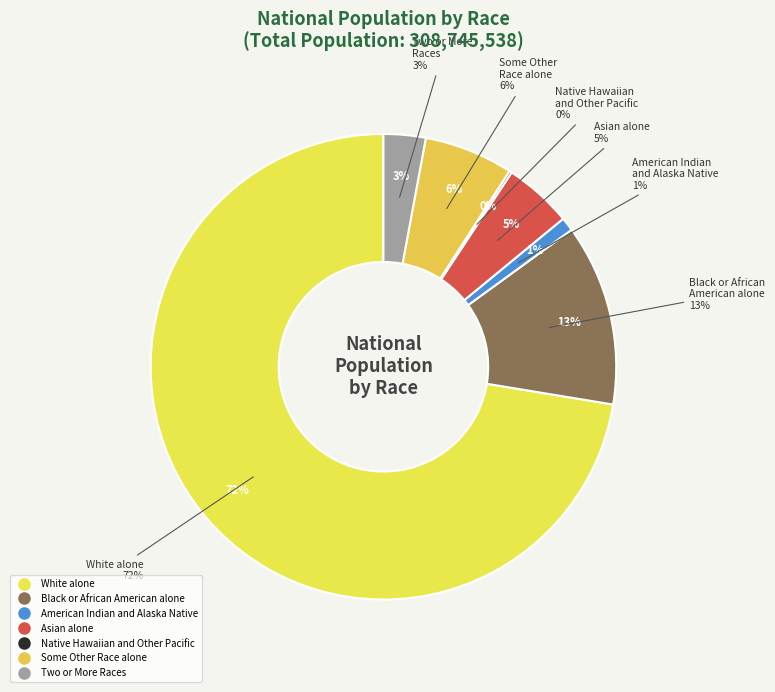

Rank the categories by value from highest to lowest.

White alone, Black or African American alone, Some Other Race alone, Asian alone, Two or More Races, American Indian and Alaska Native, Native Hawaiian and Other Pacific